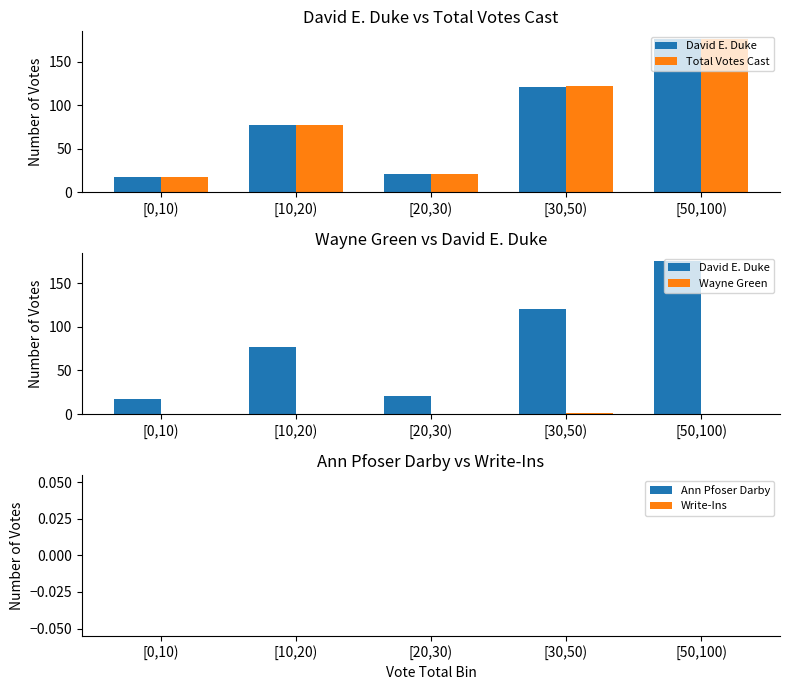

List the labels in order of Ann Pfoser Darby value, smallest first.

[0,10), [10,20), [20,30), [30,50), [50,100)